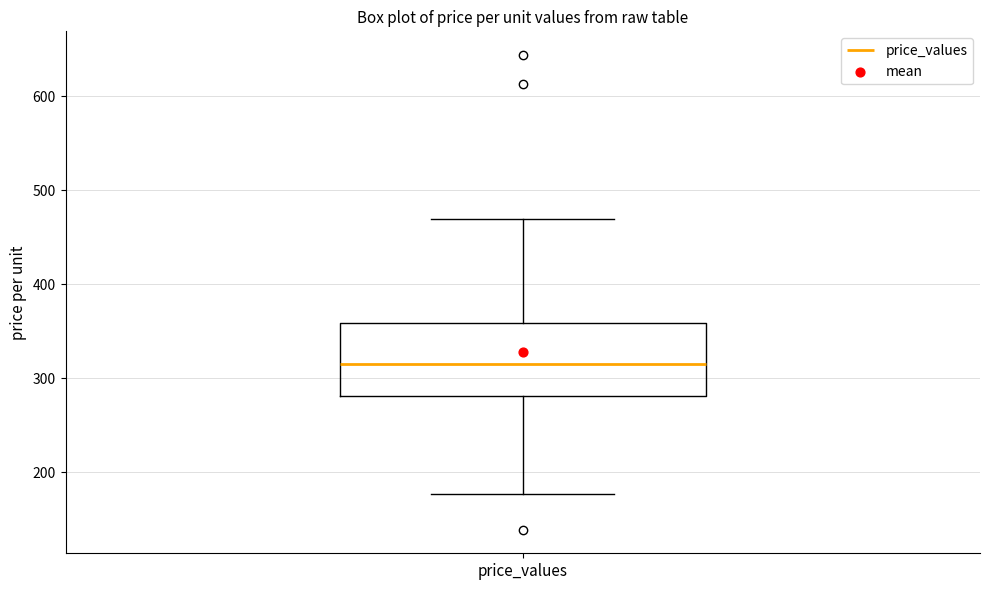

Transcribe this box plot: give where the median line is, the range the box spans, and where the two whiskers end, as read against the y-axis. The values are not printed on the chart, so give them approximately, as read against the axis.

median 320, box 280 to 360, whiskers 180 to 470